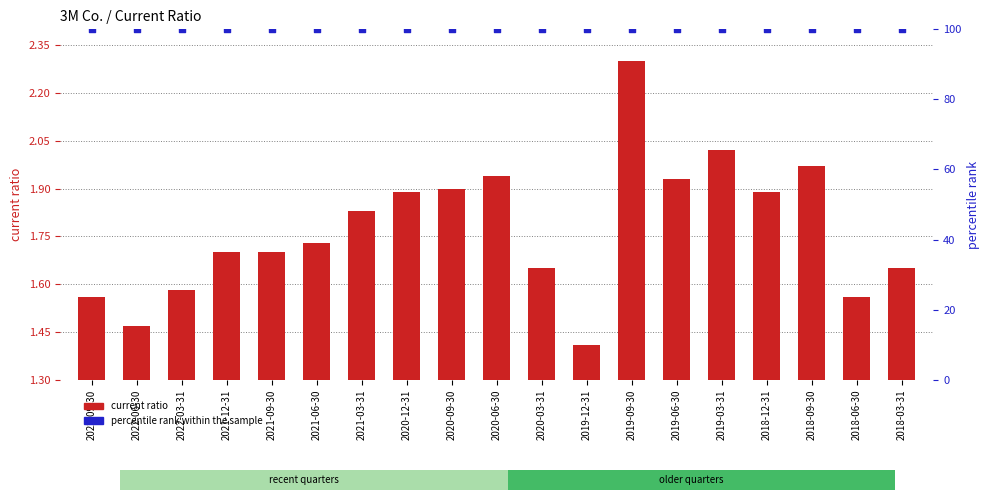

What is the total value across all series at 2019-03-31?

102.0